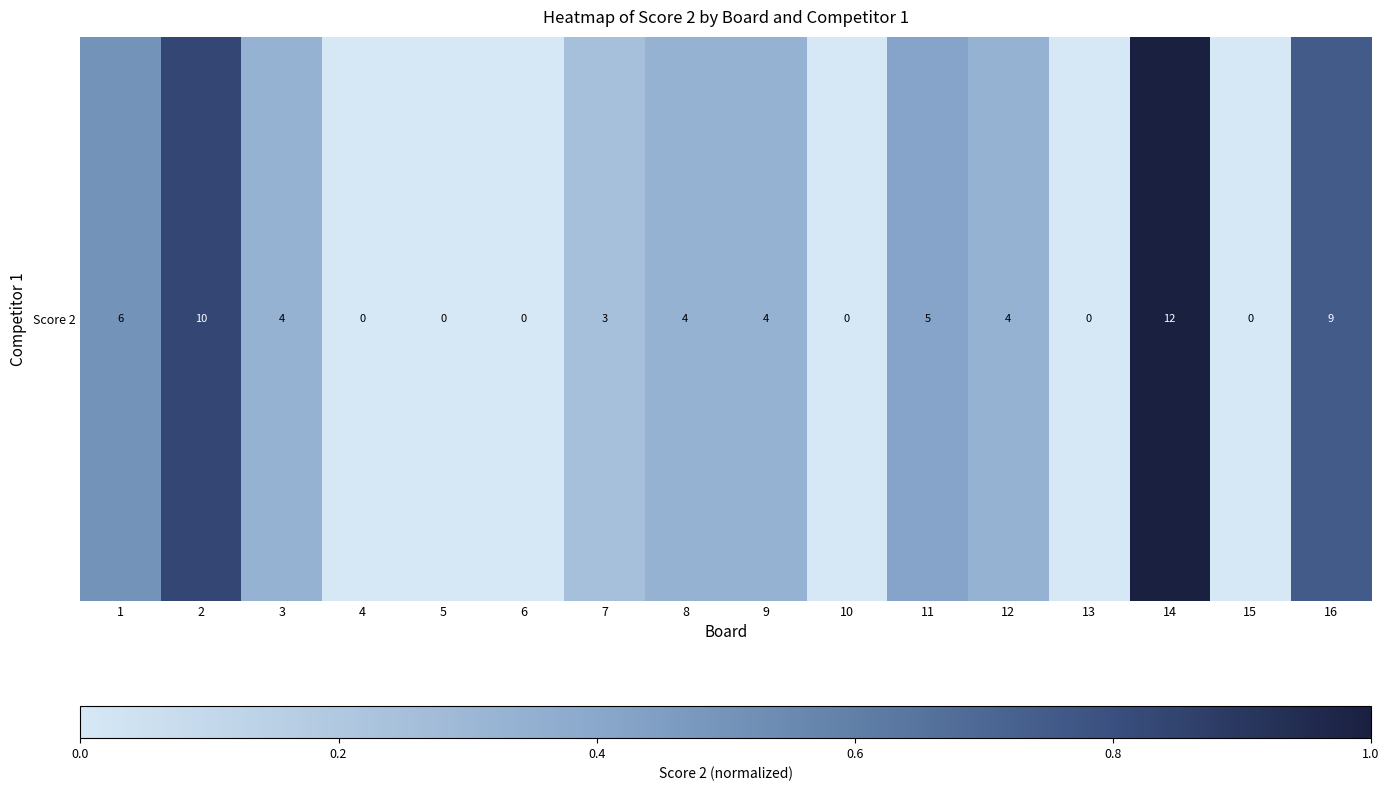

Reading left to right, what are all the values shown in this chart?

1=0.5	2=0.8	3=0.3	4=0.0	5=0.0	6=0.0	7=0.2	8=0.3	9=0.3	10=0.0	11=0.4	12=0.3	13=0.0	14=1.0	15=0.0	16=0.8